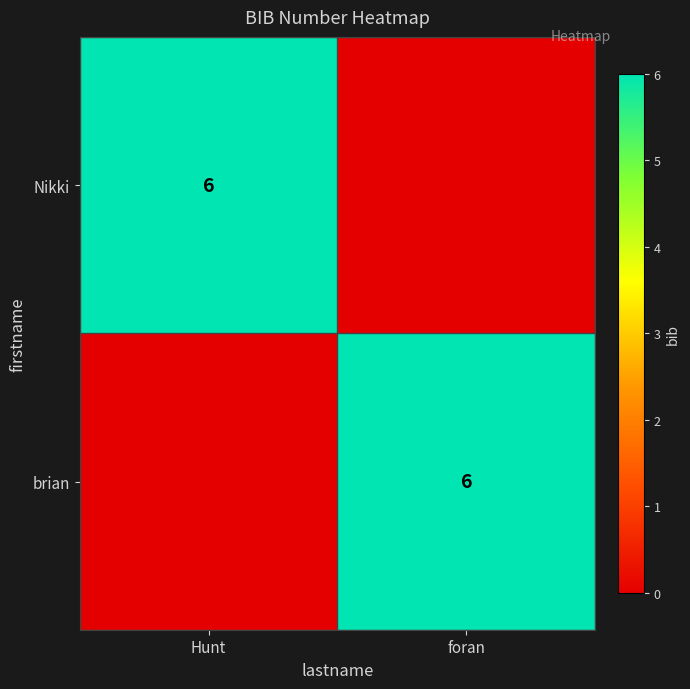

Is it true that brian equals 4 at foran?

False